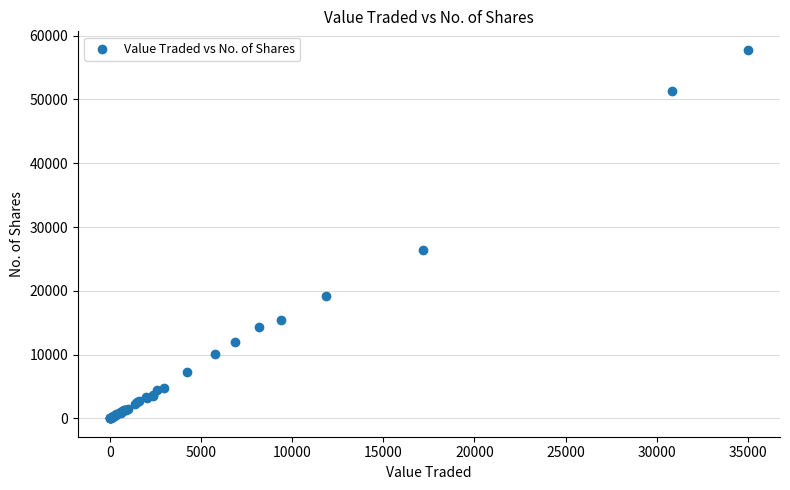

What Y value in the scatter plot is closest to 28906?

26334